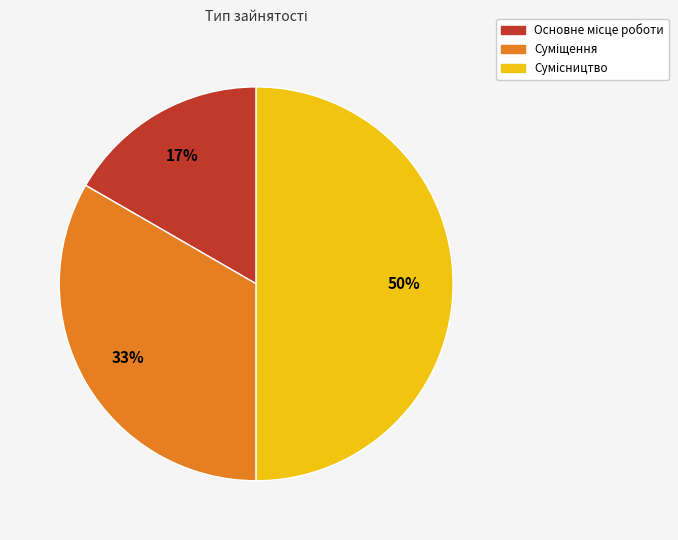

To the nearest percent, what is the average slice percentage?

33%